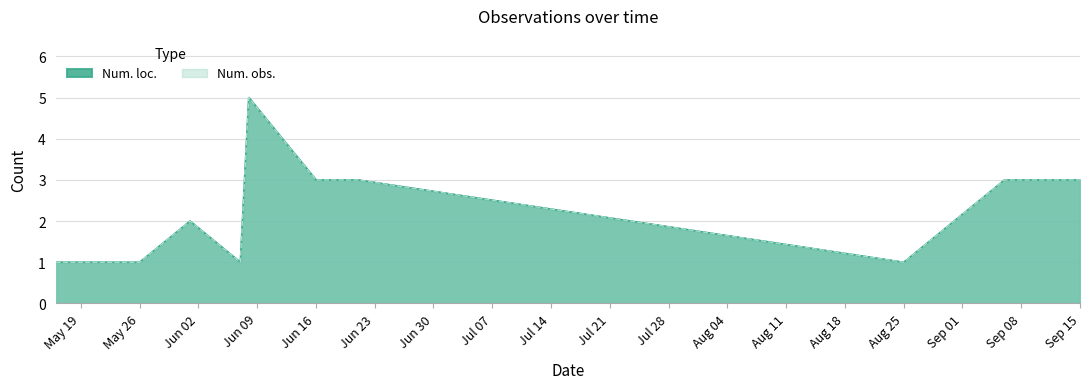

Which series has the largest range (max minus min)?

Num. loc.